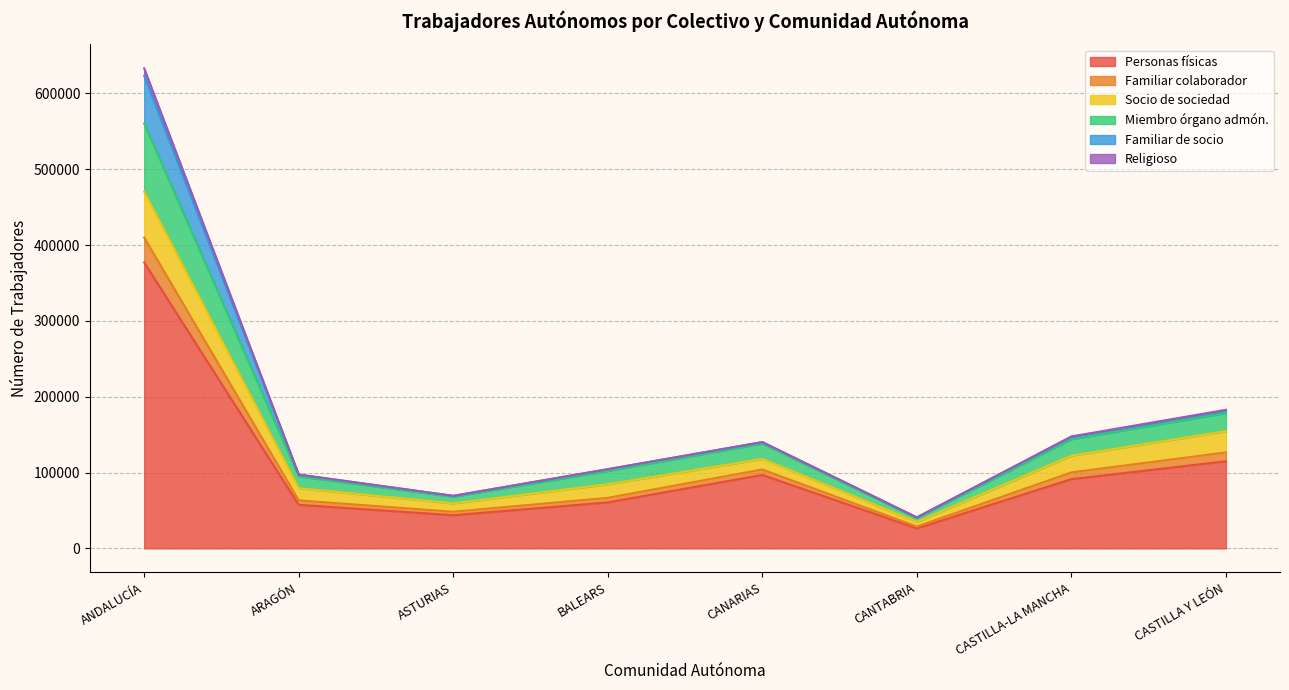

Which has a higher value, BALEARS (2) or ARAGÓN?

BALEARS (2)